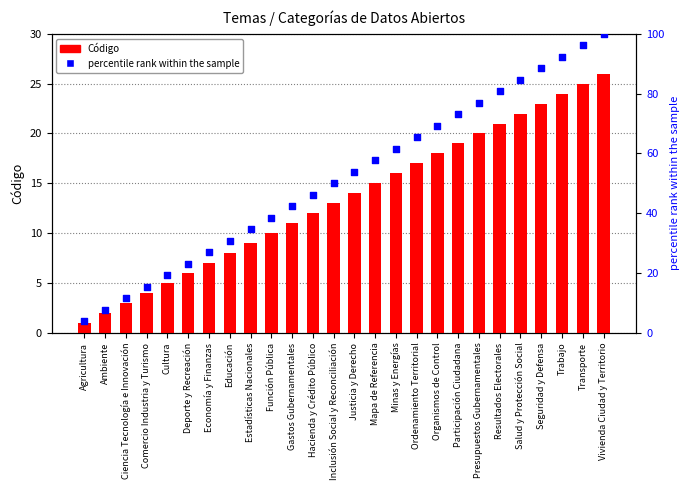

At which category is the sum across all series the highest?

Vivienda Ciudad y Territorio